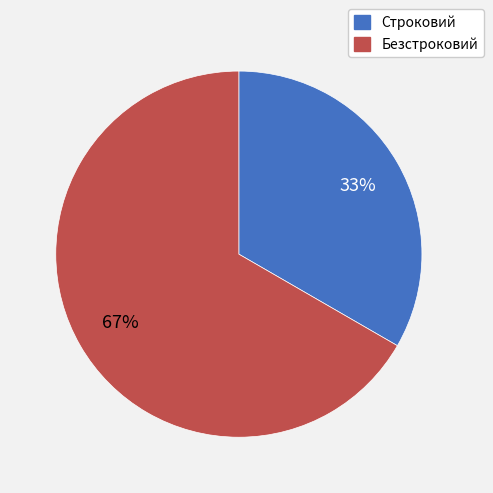

What percentage is the Строковий slice, to the nearest percent?

33%